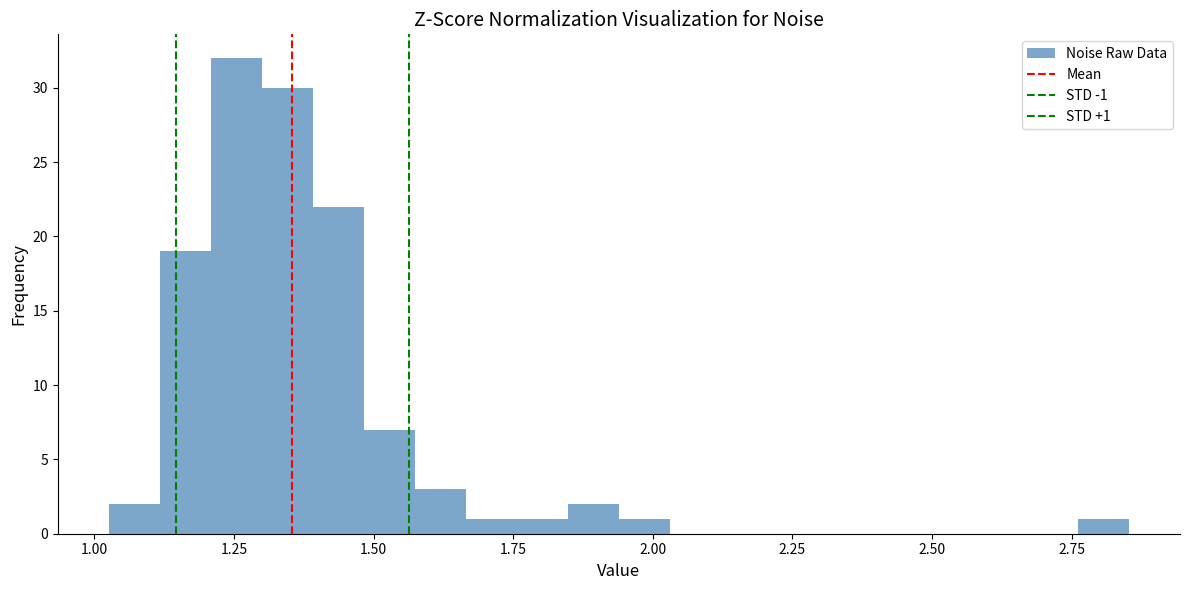

Around what value on the x-axis is the tallest bar? Give the approximate position of its centre, as read against the axis.

1.25